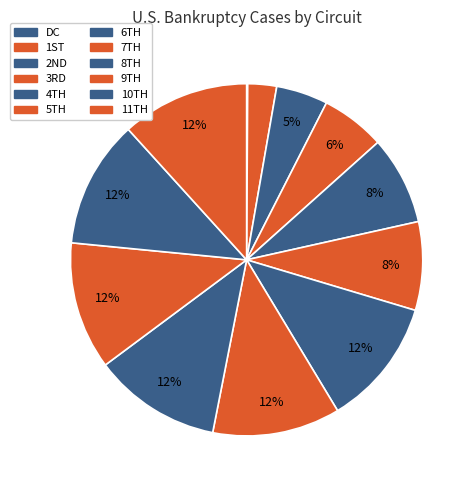

How many segments does this pie chart have?

12